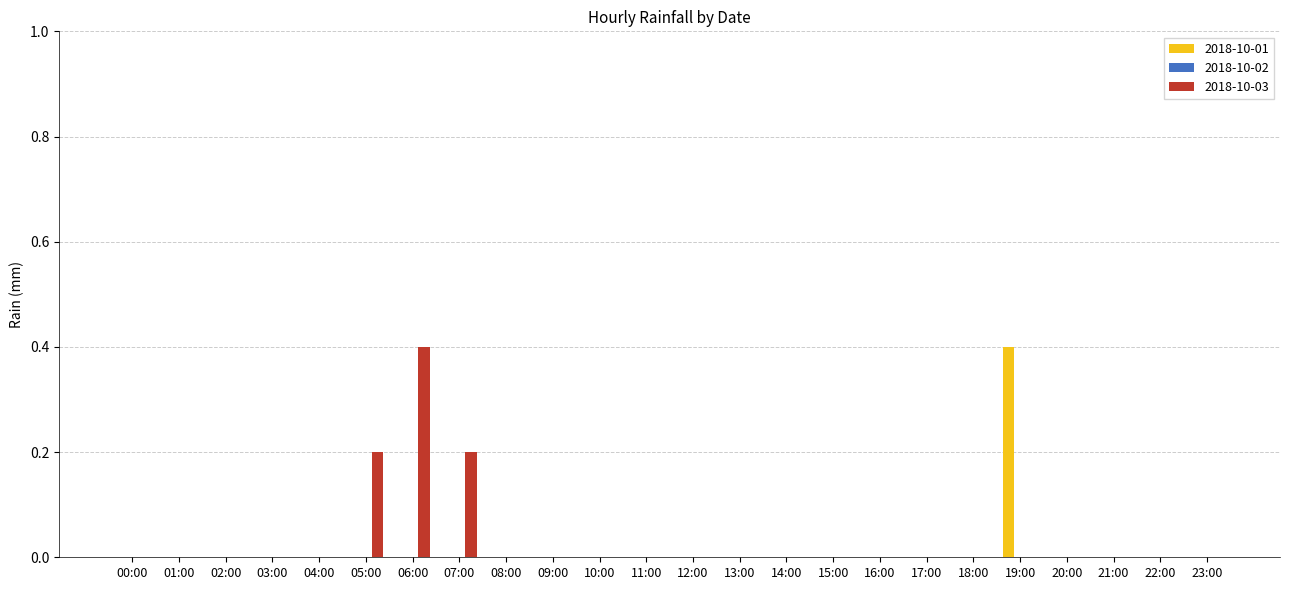

The 2018-10-01 series shows 0.2 at 05:00. True or false?

False